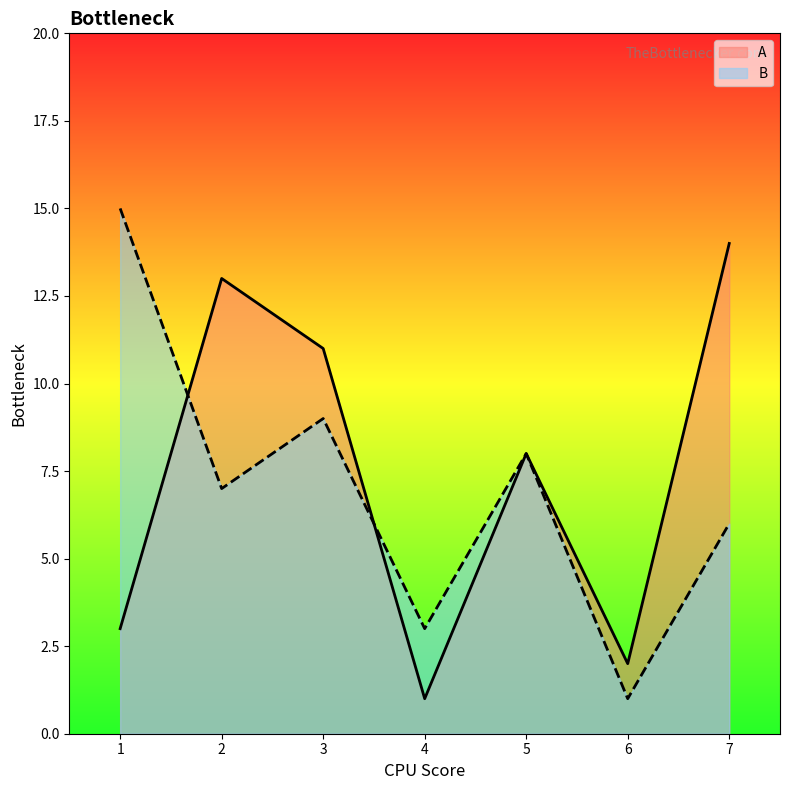

Which category has the lowest value across all series?

4